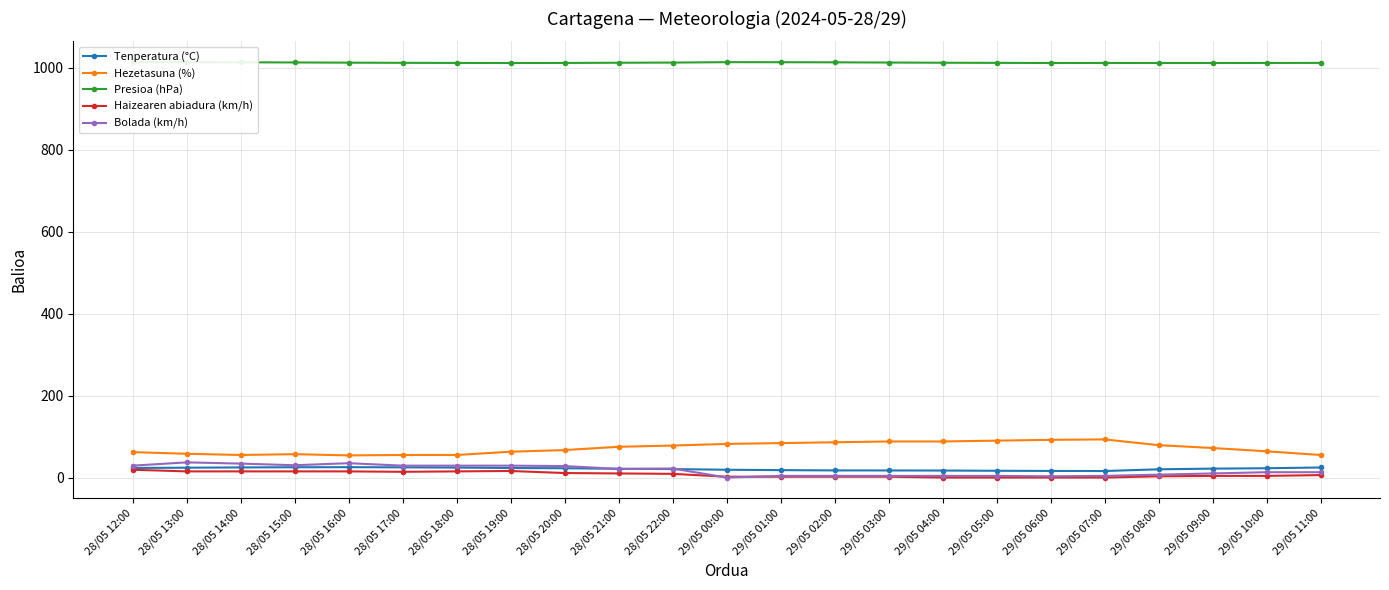

What is the label of the 13th point from the right?

28/05 22:00